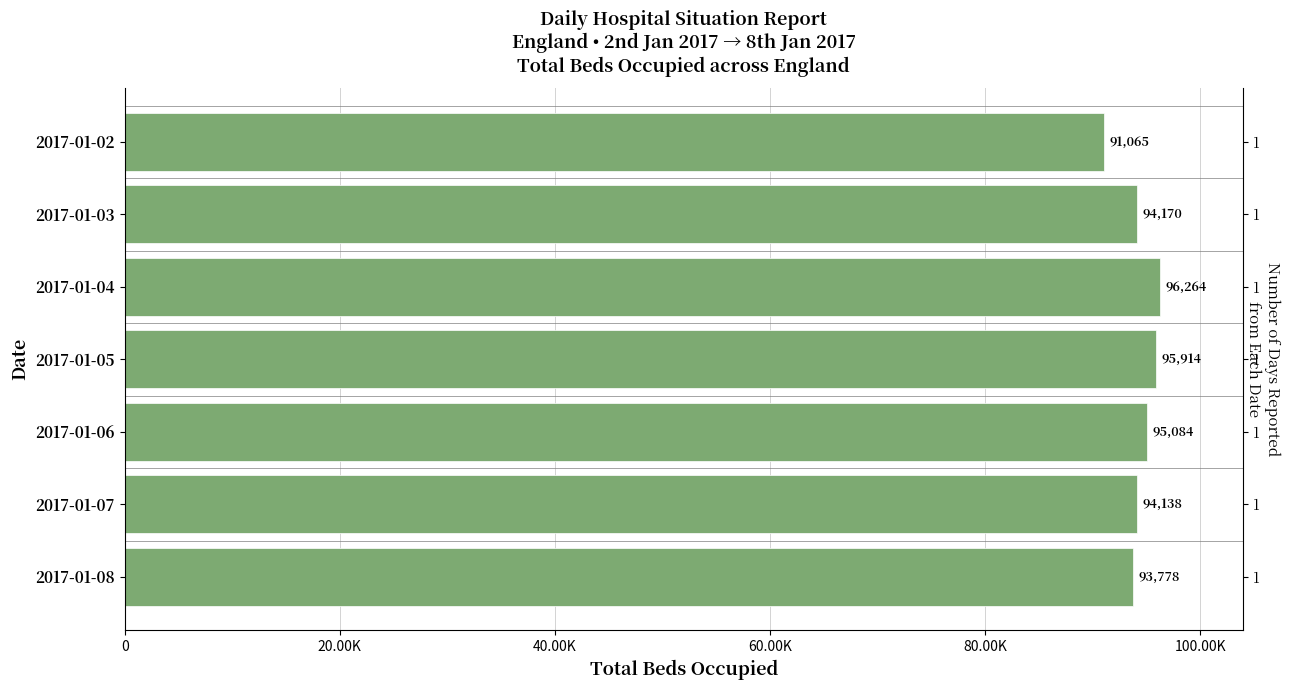

What is the difference between the second highest and minimum values?

4849